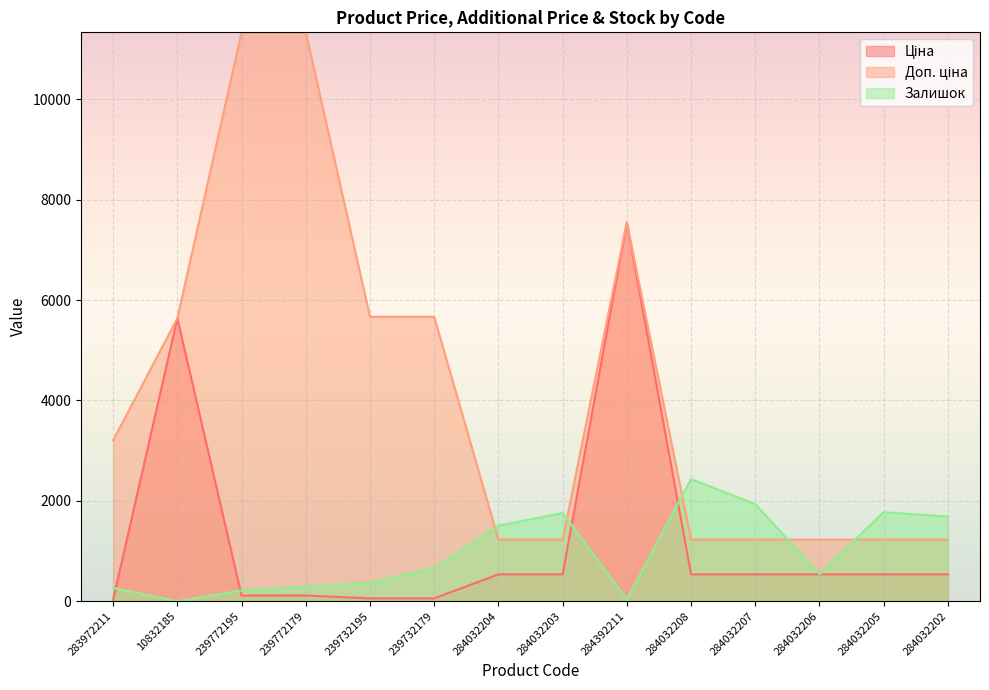

What is the smallest value displayed?

1.0